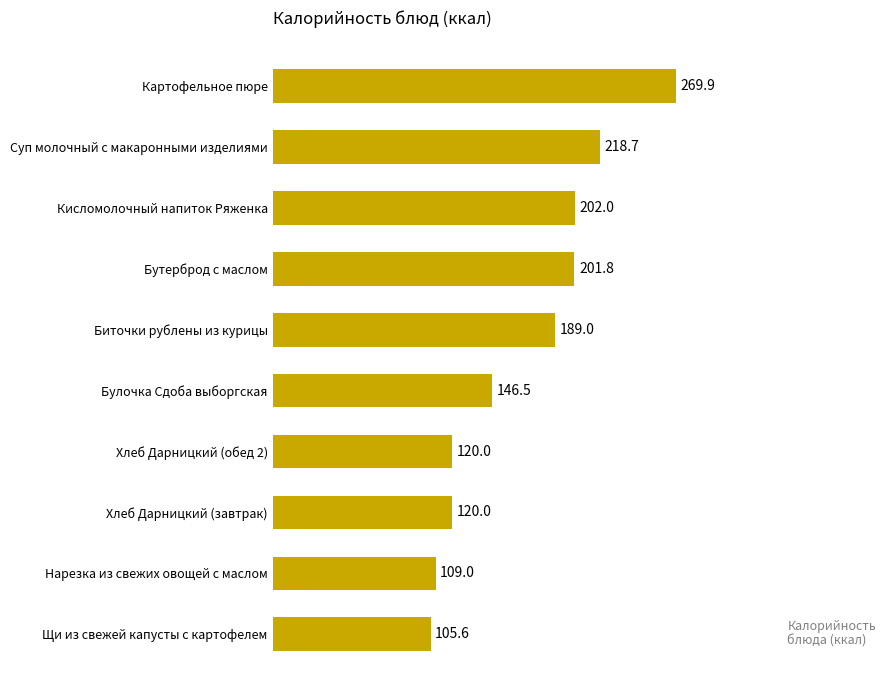

Reading top to bottom, transcribe all the data shown in this chart.

Картофельное пюре=269.9	Суп молочный с макаронными изделиями=218.7	Кисломолочный напиток Ряженка=202.0	Бутерброд с маслом=201.8	Биточки рублены из курицы=189.0	Булочка Сдоба выборгская=146.5	Хлеб Дарницкий (обед 2)=120.0	Хлеб Дарницкий (завтрак)=120.0	Нарезка из свежих овощей с маслом=109.0	Щи из свежей капусты с картофелем=105.6